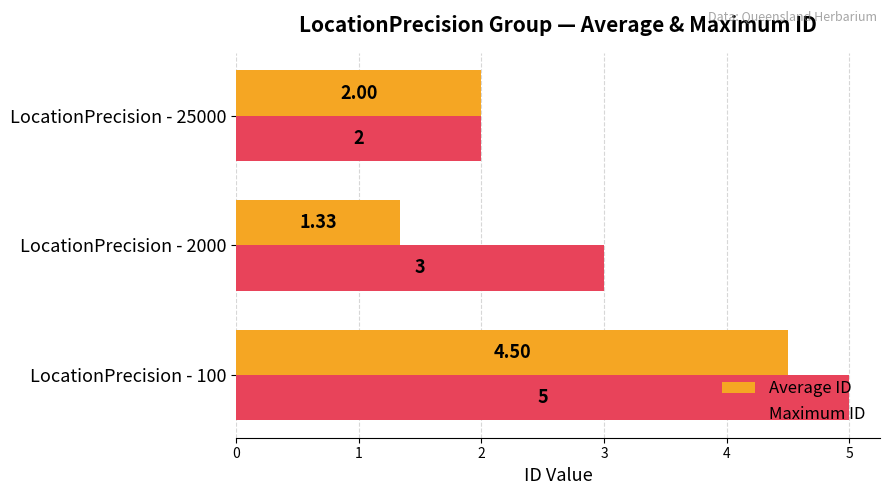

How many data points in Average ID are less than 2?

1